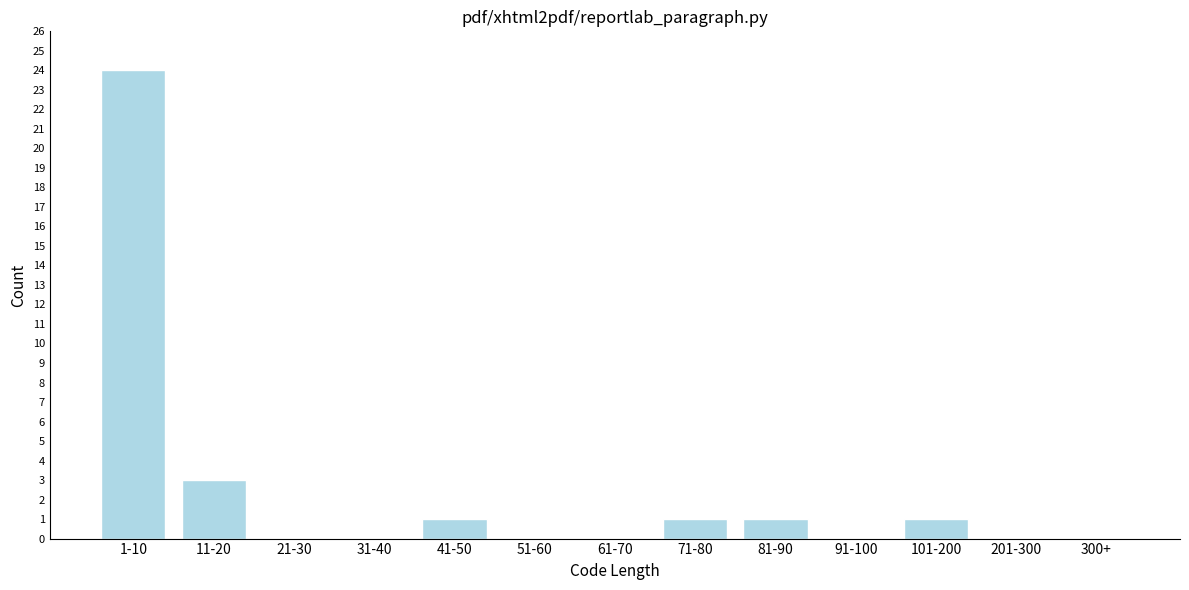

Reading right to left, extract all data points from this chart.

300+=0	201-300=0	101-200=1	91-100=0	81-90=1	71-80=1	61-70=0	51-60=0	41-50=1	31-40=0	21-30=0	11-20=3	1-10=24